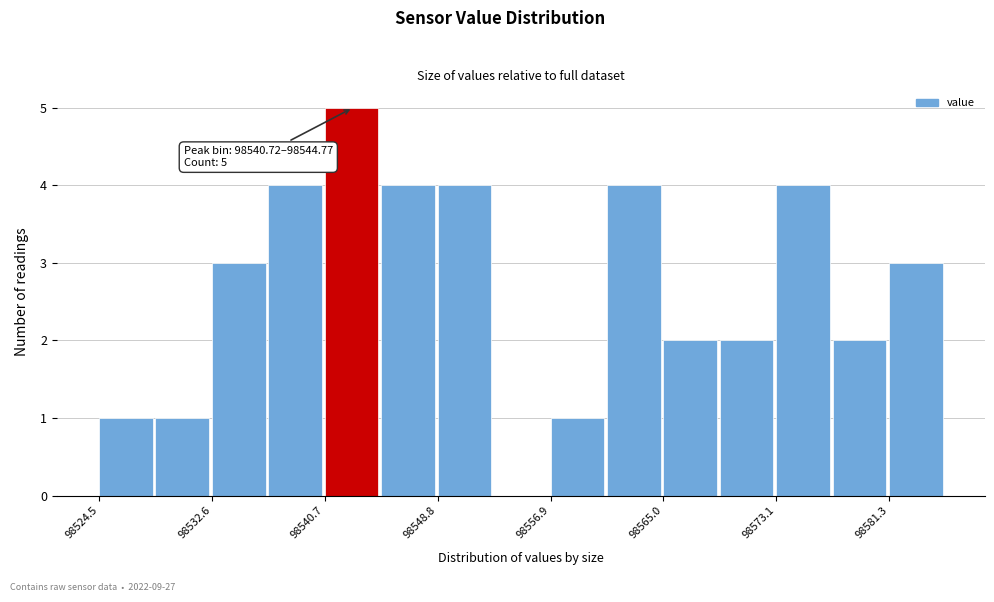

Over which range of the x-axis is the bar tallest?

98541 to 98545